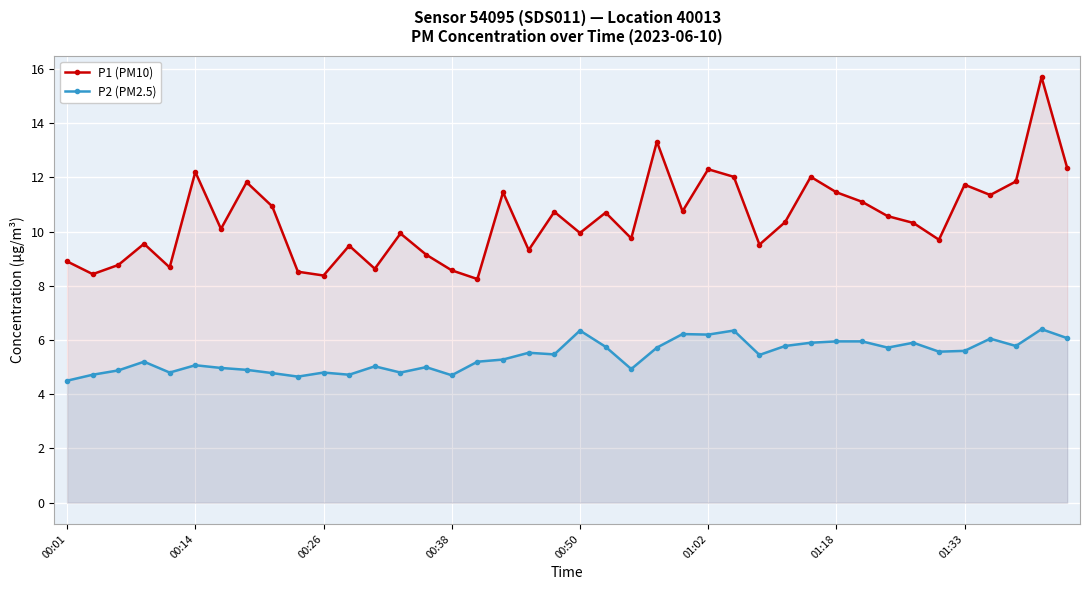

Which category has the highest value in the P1 (PM10) series?

38